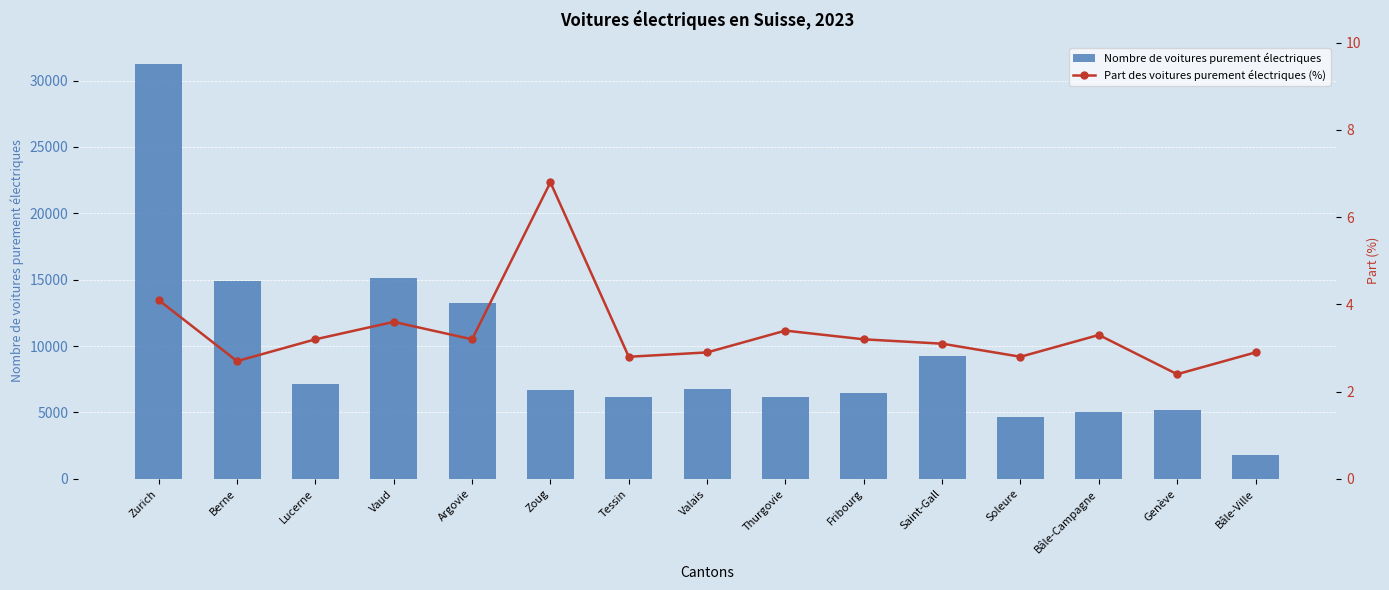

Which series has the largest total across all categories?

Nombre de voitures purement électriques